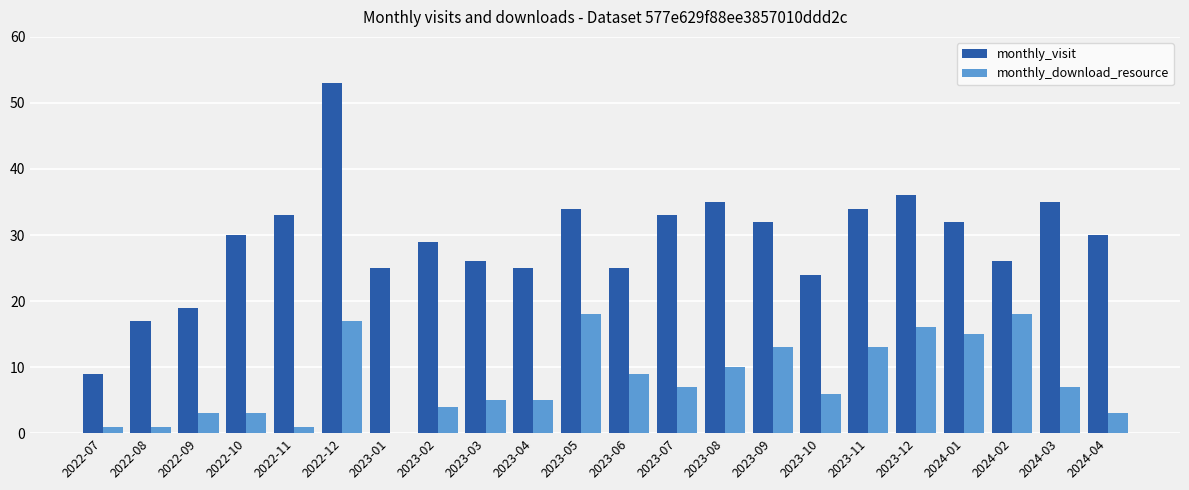

The monthly_visit series shows 24 at 2023-10. True or false?

True